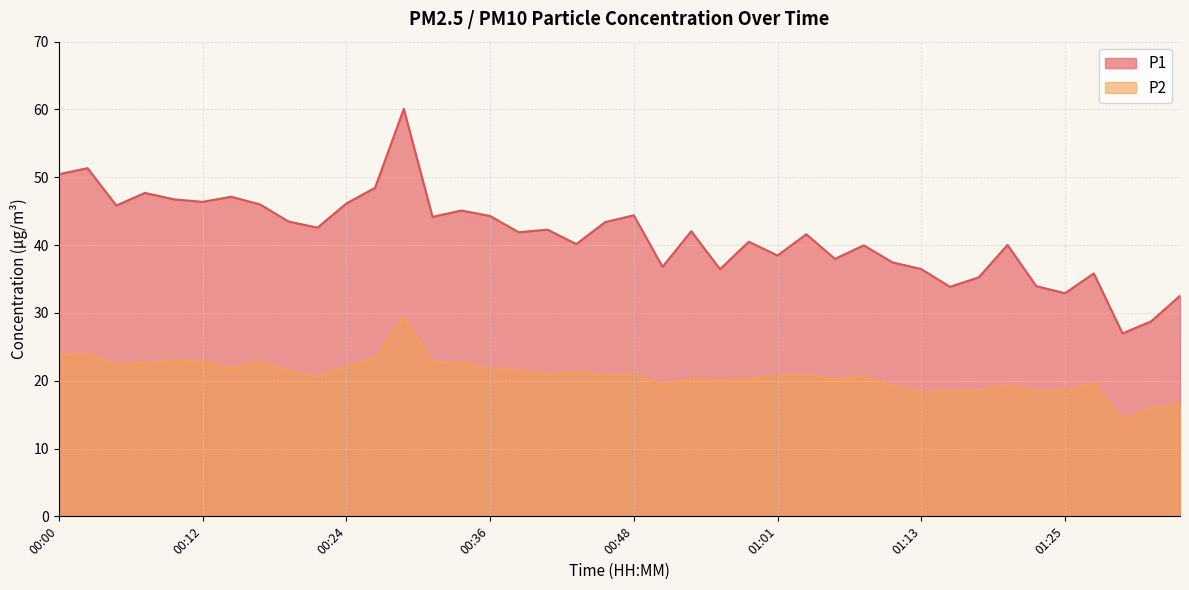

What is the lowest value of the P1 series?

27.0